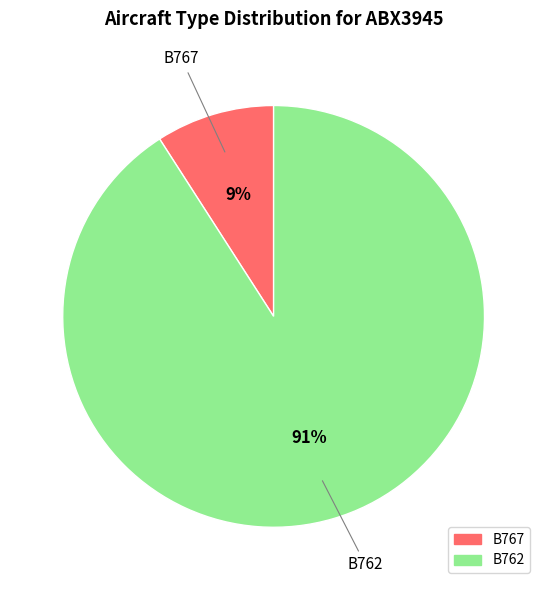

To the nearest percent, what is the average slice percentage?

50%